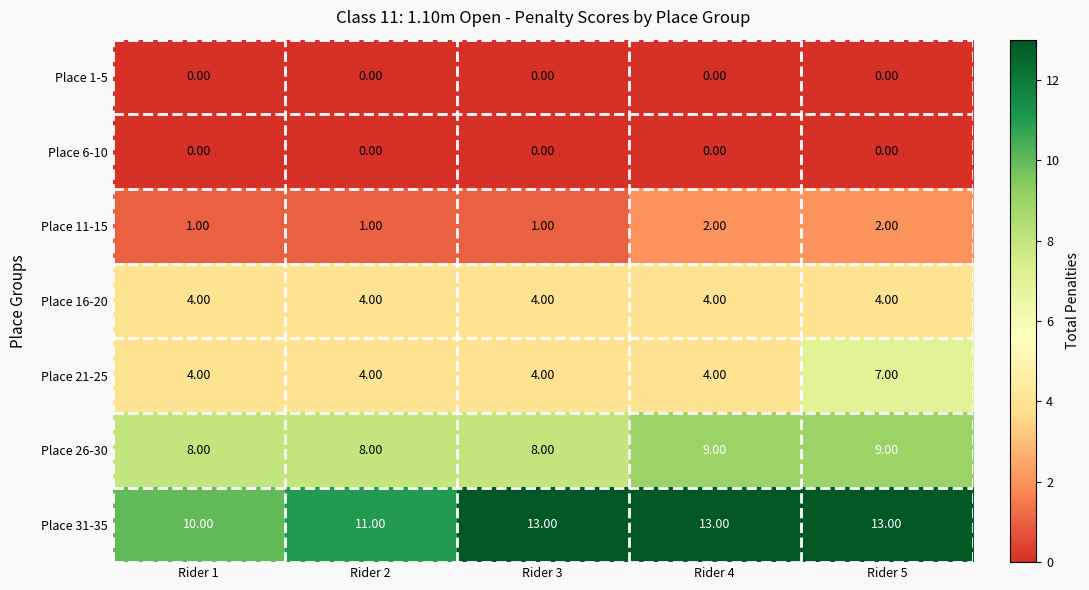

What is the sum of all Place 21-25 values?

23